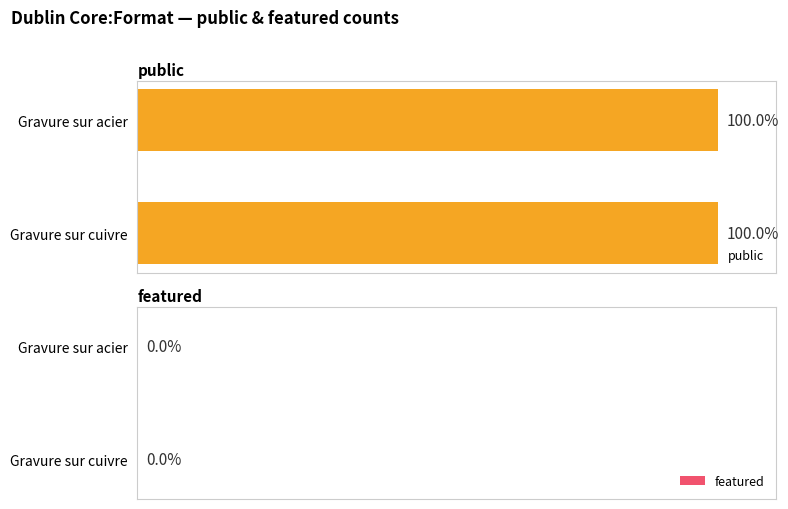

At which category is the sum across all series the highest?

Gravure sur cuivre